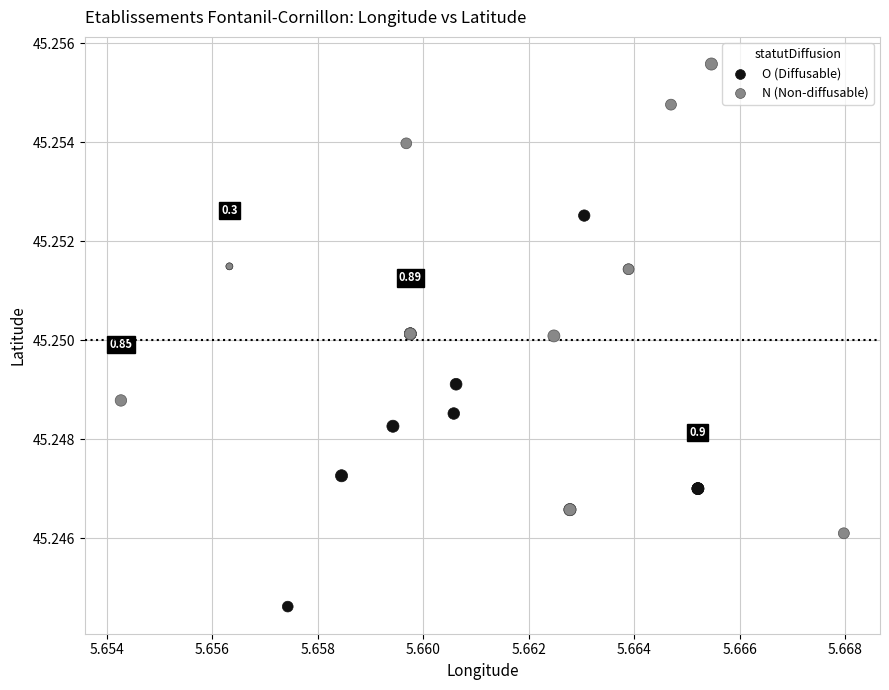

Which series reaches the minimum Y coordinate?

O (Diffusable)